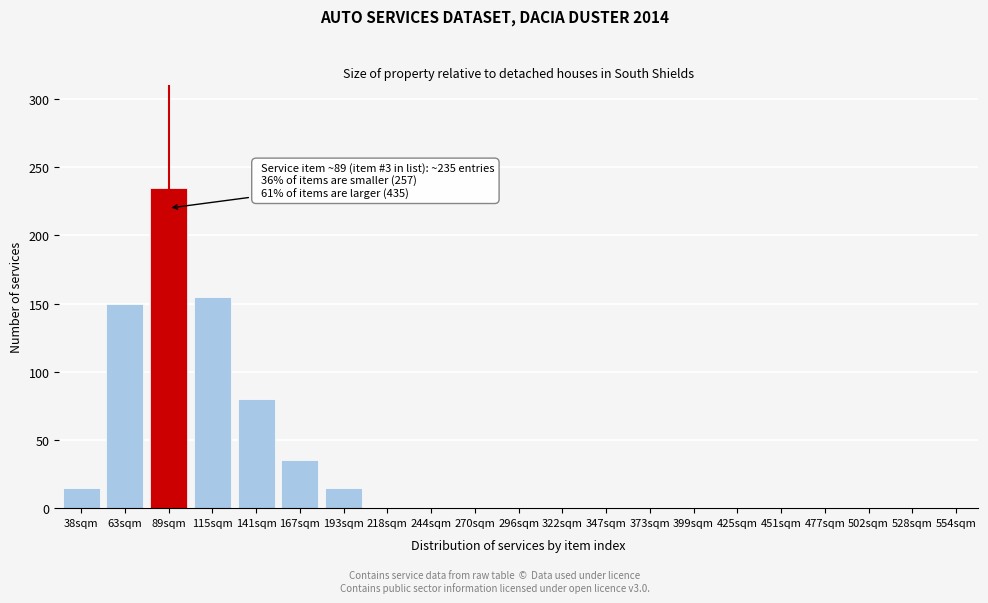

Reading left to right, transcribe all the data shown in this chart.

38sqm=15	63sqm=150	89sqm=235	115sqm=155	141sqm=80	167sqm=35	193sqm=15	218sqm=0	244sqm=0	270sqm=0	296sqm=0	322sqm=0	347sqm=0	373sqm=0	399sqm=0	425sqm=0	451sqm=0	477sqm=0	502sqm=0	528sqm=0	554sqm=0